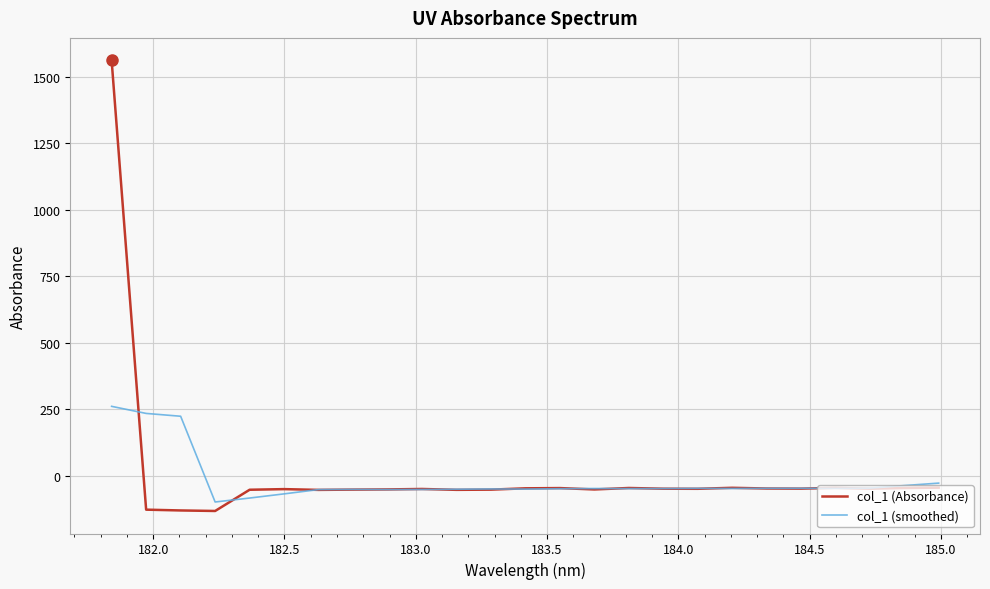

Which series has the widest spread of values?

col_1 (Absorbance)